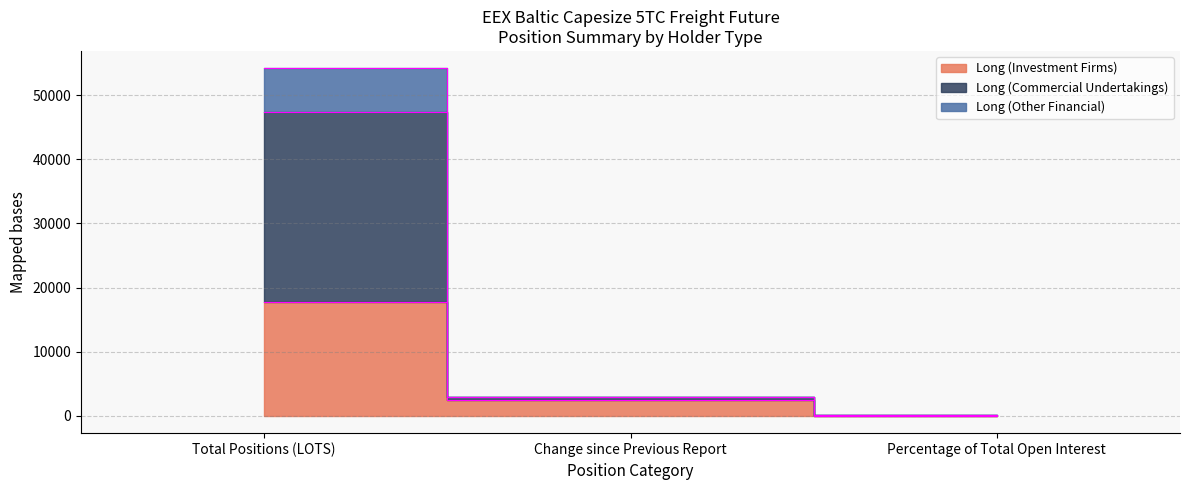

How many data points in Long (Other Financial) are above 2861?

2